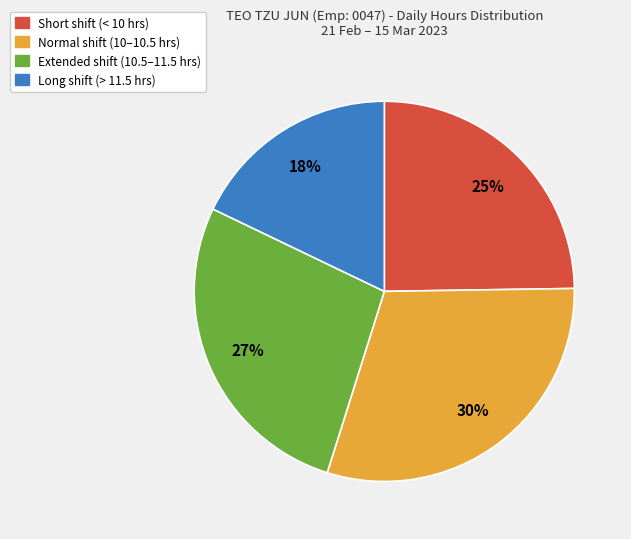

How many segments does this pie chart have?

4